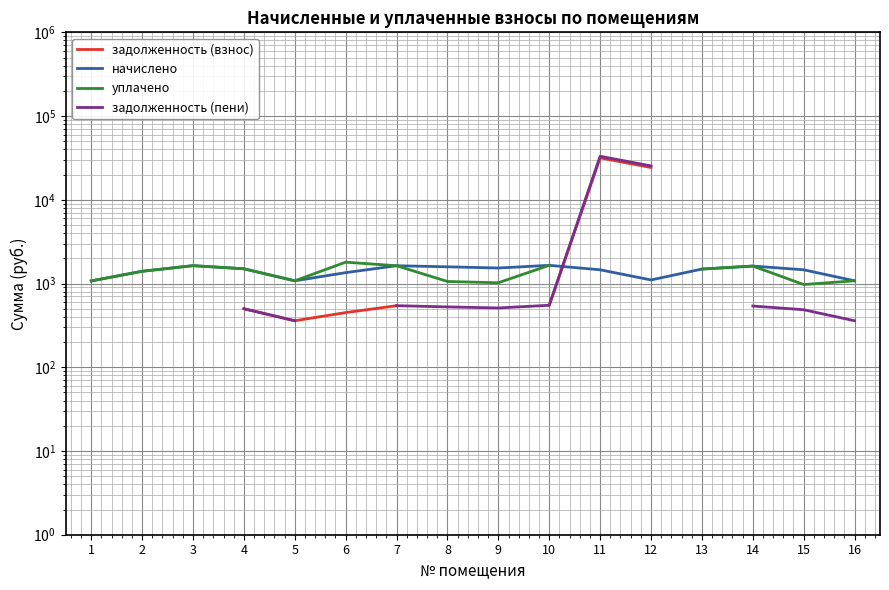

Which series has the largest total across all categories?

начислено